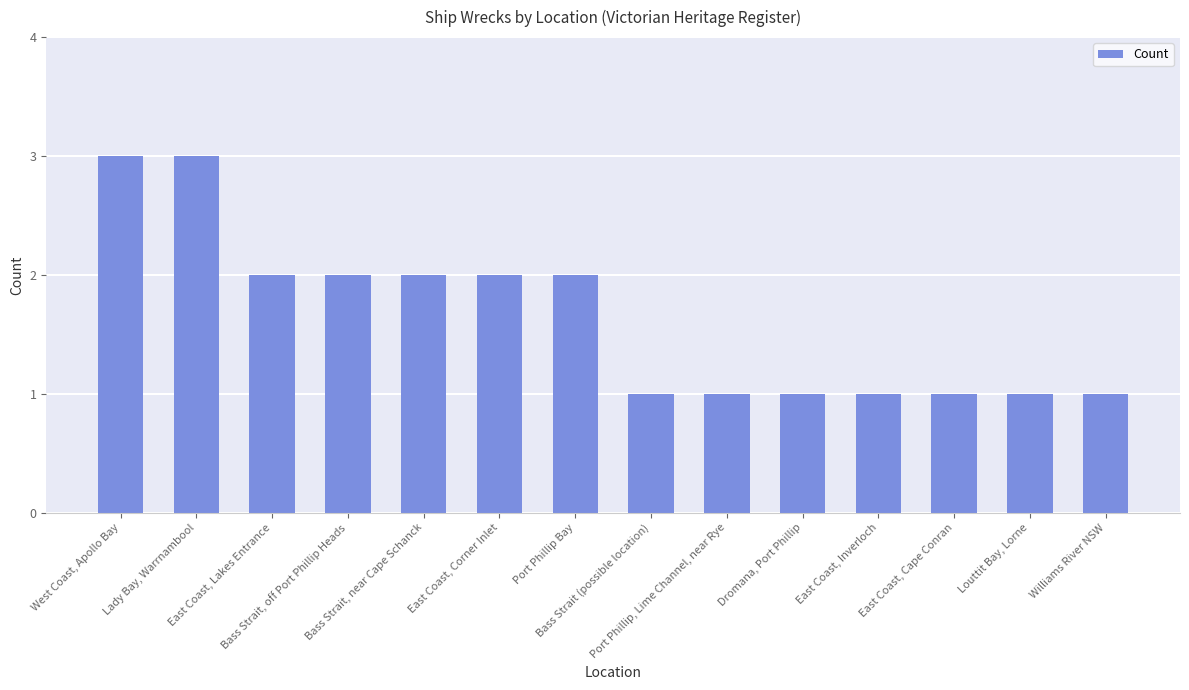

What is the difference between the maximum and minimum values?

2